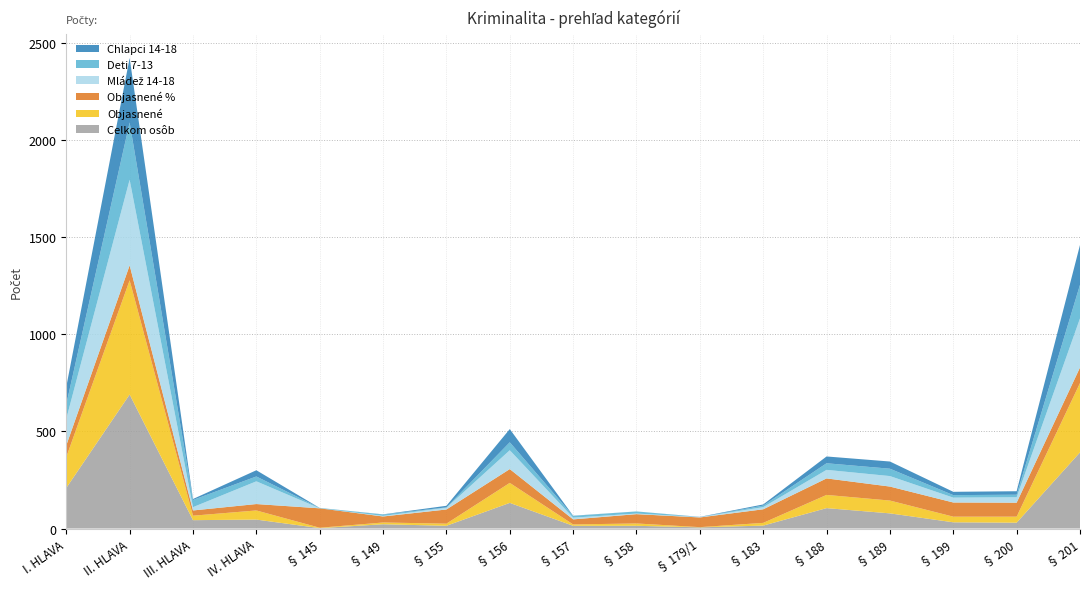

Reading left to right, transcribe all the data shown in this chart.

Celkom osôb: I. HLAVA=209	II. HLAVA=690	III. HLAVA=43	IV. HLAVA=46	§ 145=2	§ 149=22	§ 155=14	§ 156=132	§ 157=14	§ 158=14	§ 179/1=6	§ 183=15	§ 188=105	§ 189=78	§ 199=32	§ 200=30	§ 201=392
Objasnené: I. HLAVA=159	II. HLAVA=588	III. HLAVA=23	IV. HLAVA=47	§ 145=2	§ 149=9	§ 155=11	§ 156=103	§ 157=7	§ 158=12	§ 179/1=1	§ 183=14	§ 188=68	§ 189=66	§ 199=29	§ 200=31	§ 201=357
Objasnené %: I. HLAVA=60	II. HLAVA=77	III. HLAVA=27	IV. HLAVA=33	§ 145=100	§ 149=31	§ 155=73	§ 156=71	§ 157=26	§ 158=48	§ 179/1=50	§ 183=70	§ 188=85	§ 189=72	§ 199=73	§ 200=72	§ 201=80
Mládež 14-18: I. HLAVA=137	II. HLAVA=441	III. HLAVA=17	IV. HLAVA=117	§ 145=0	§ 149=3	§ 155=9	§ 156=97	§ 157=9	§ 158=3	§ 179/1=2	§ 183=11	§ 188=44	§ 189=54	§ 199=25	§ 200=28	§ 201=253
Deti 7-13: I. HLAVA=75	II. HLAVA=295	III. HLAVA=37	IV. HLAVA=25	§ 145=2	§ 149=7	§ 155=2	§ 156=41	§ 157=9	§ 158=11	§ 179/1=0	§ 183=8	§ 188=34	§ 189=38	§ 199=13	§ 200=13	§ 201=173
Chlapci 14-18: I. HLAVA=90	II. HLAVA=332	III. HLAVA=5	IV. HLAVA=32	§ 145=0	§ 149=1	§ 155=8	§ 156=68	§ 157=1	§ 158=0	§ 179/1=1	§ 183=6	§ 188=35	§ 189=37	§ 199=17	§ 200=18	§ 201=205